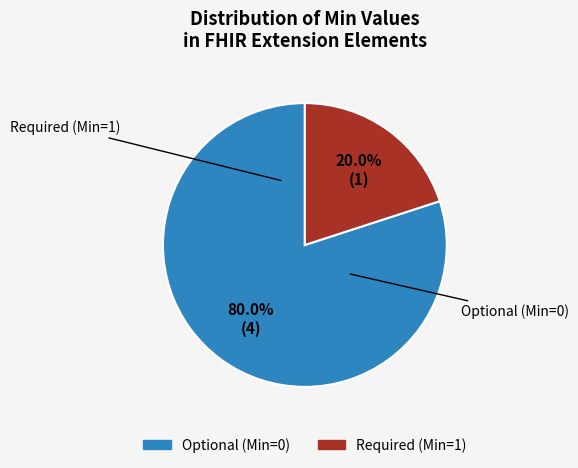

Is there a majority slice in this chart?

Yes